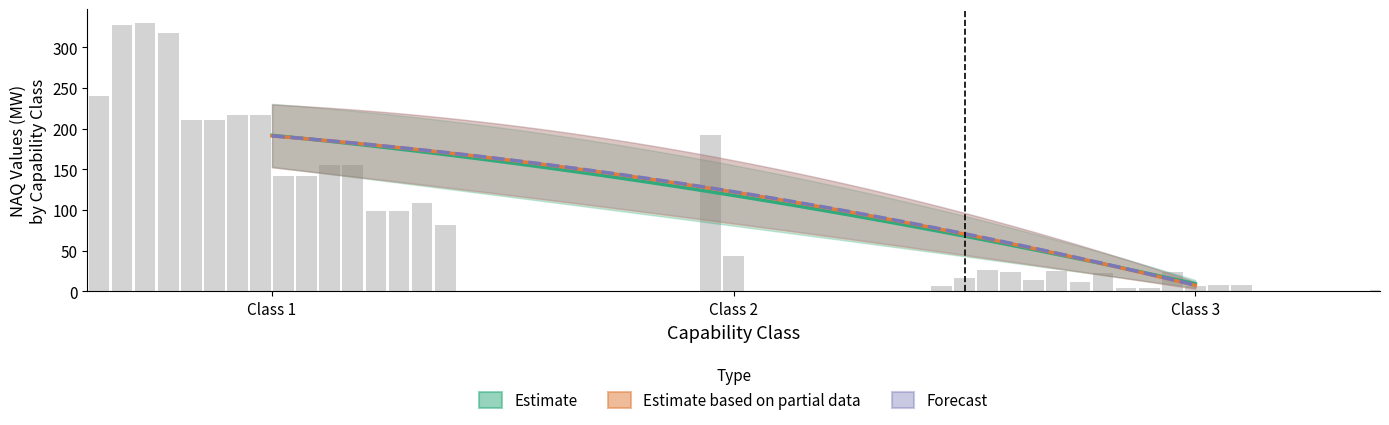

How many groups of bars are there?

3